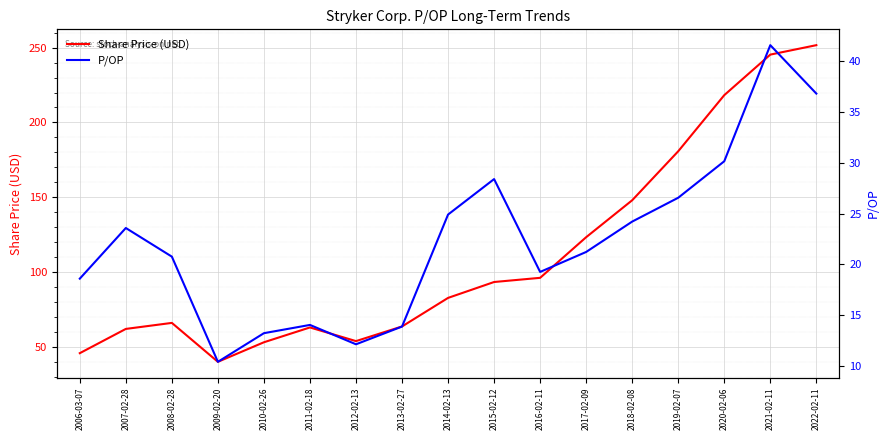

What is the approximate value of P/OP at 2021-02-11?

41.5